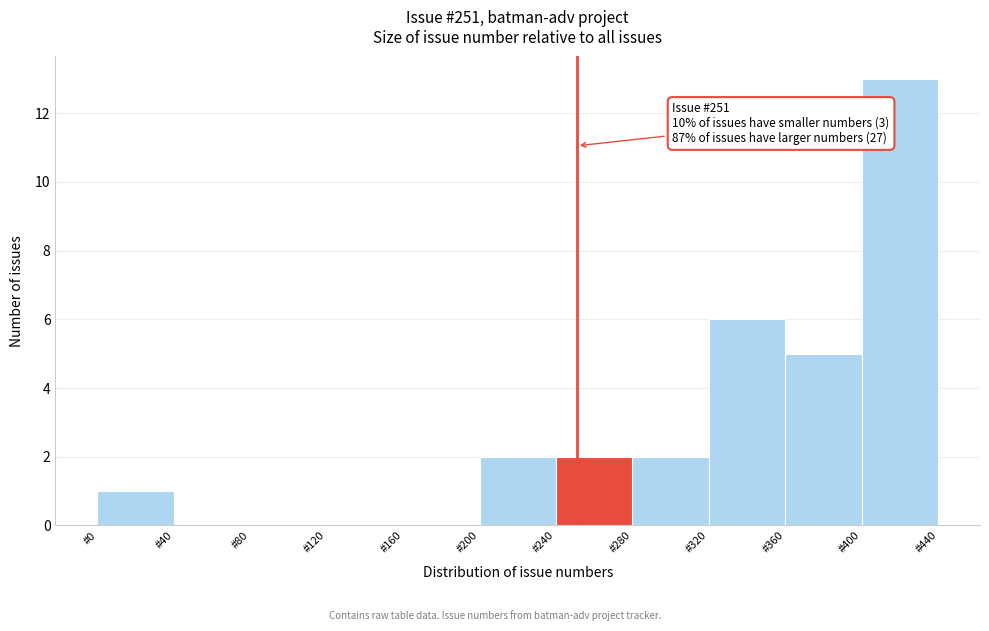

Which range on the x-axis has the tallest bar?

400 to 440